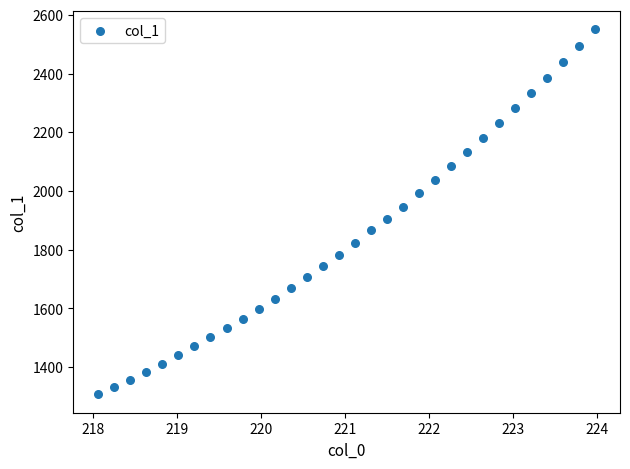

What is the range of X values (max minus min)?

5.9